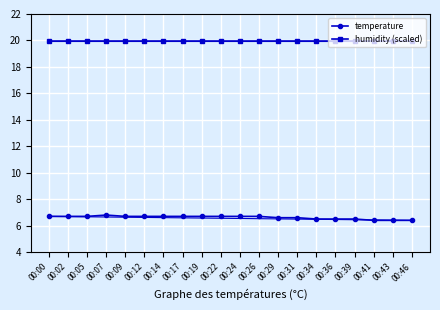

Which series has the largest range (max minus min)?

temperature